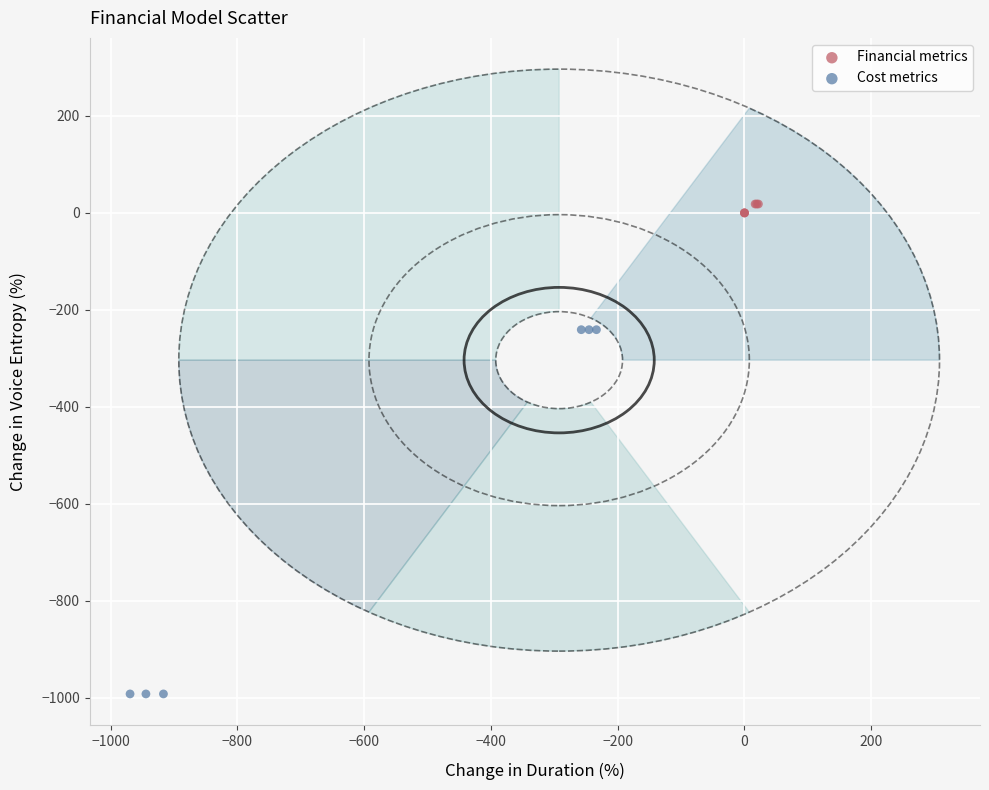

Which series contains the highest Y value?

Financial metrics